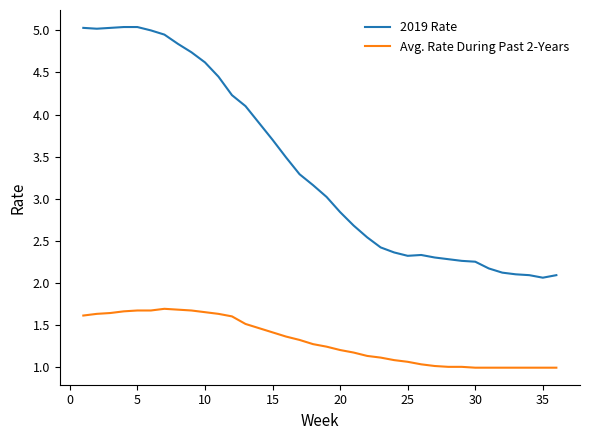

Which series has the largest total across all categories?

2019 Rate